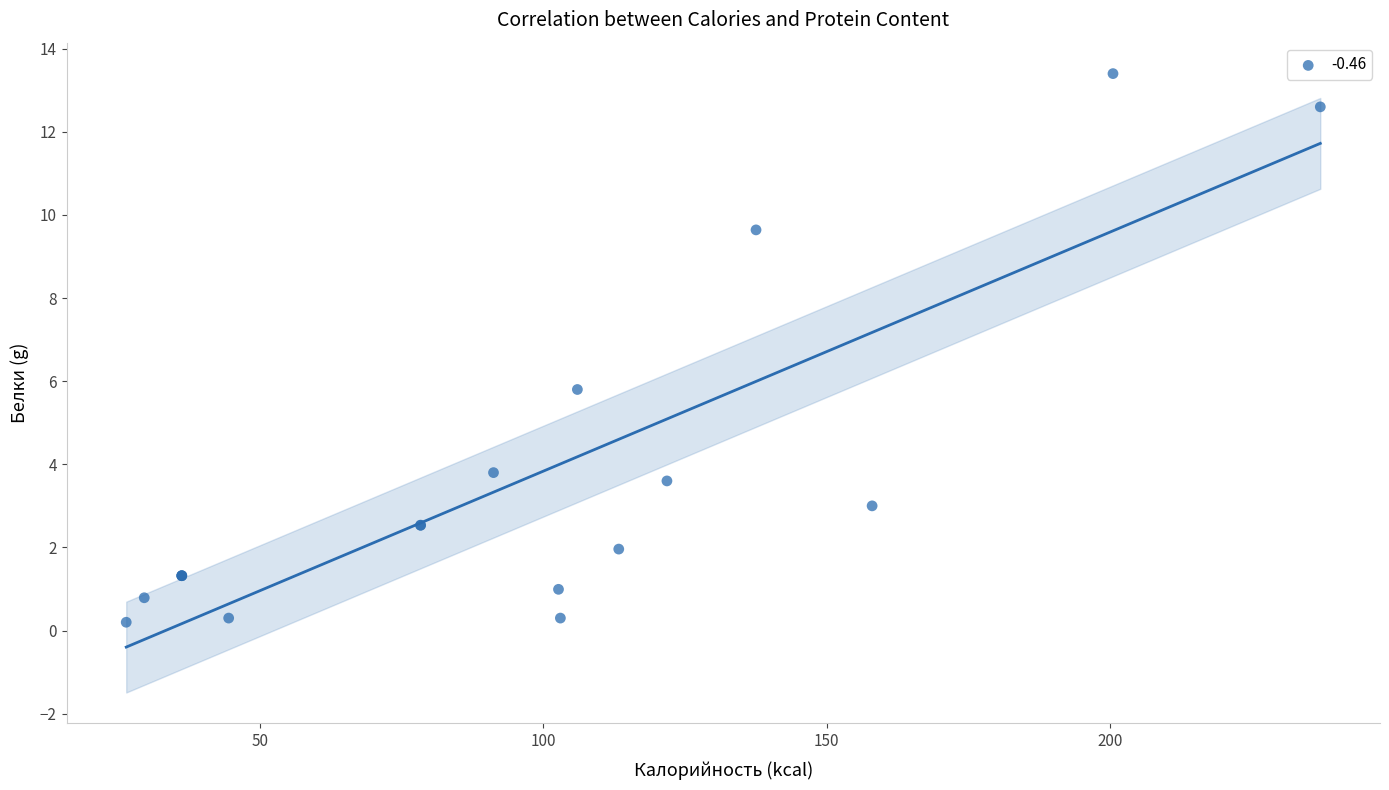

What Y value in the scatter plot is closest to 6?

5.8